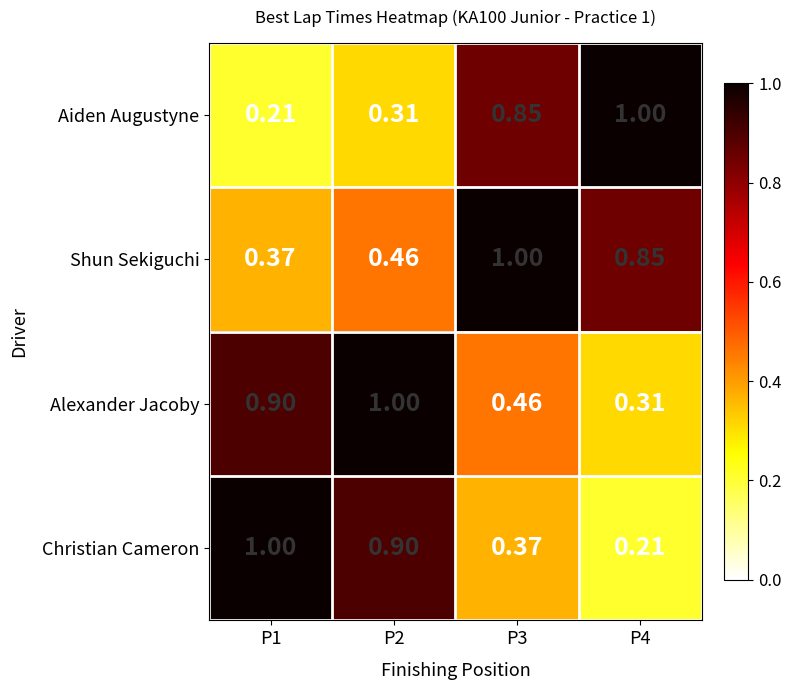

How many data points does each series have?

4